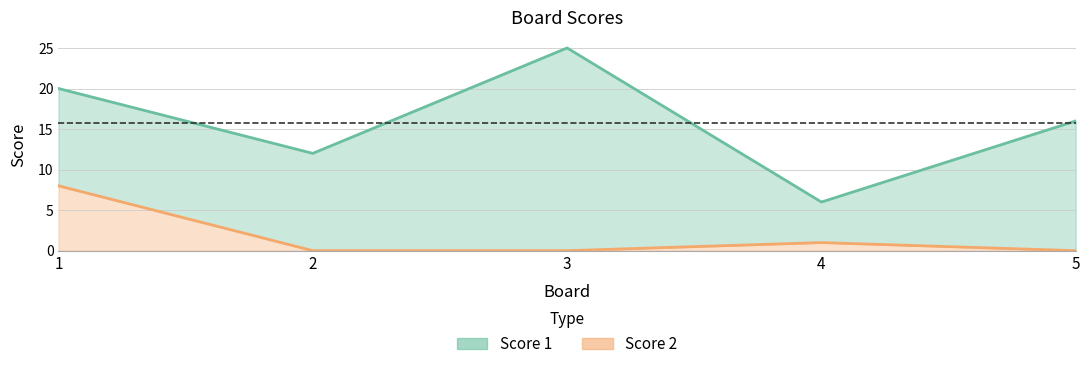

Between 2 and 3, which is larger?

3